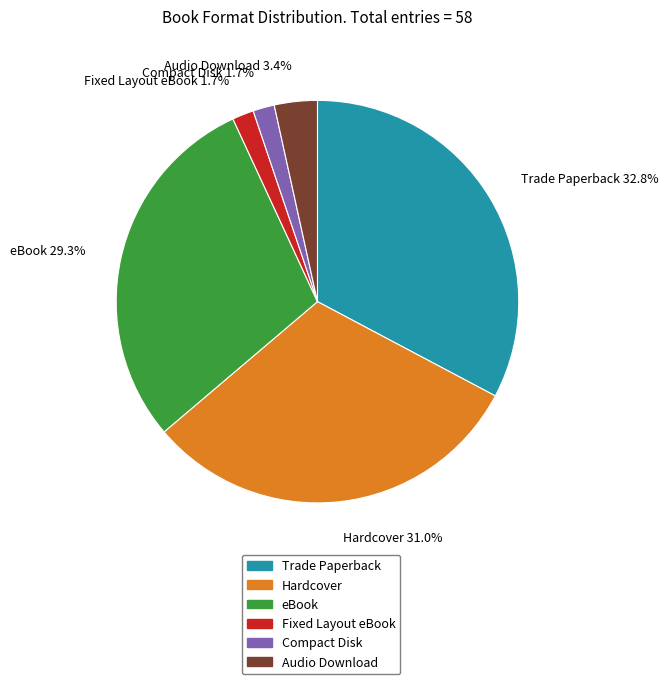

Approximately how many times larger is the value at Hardcover compared to Trade Paperback?

0.9